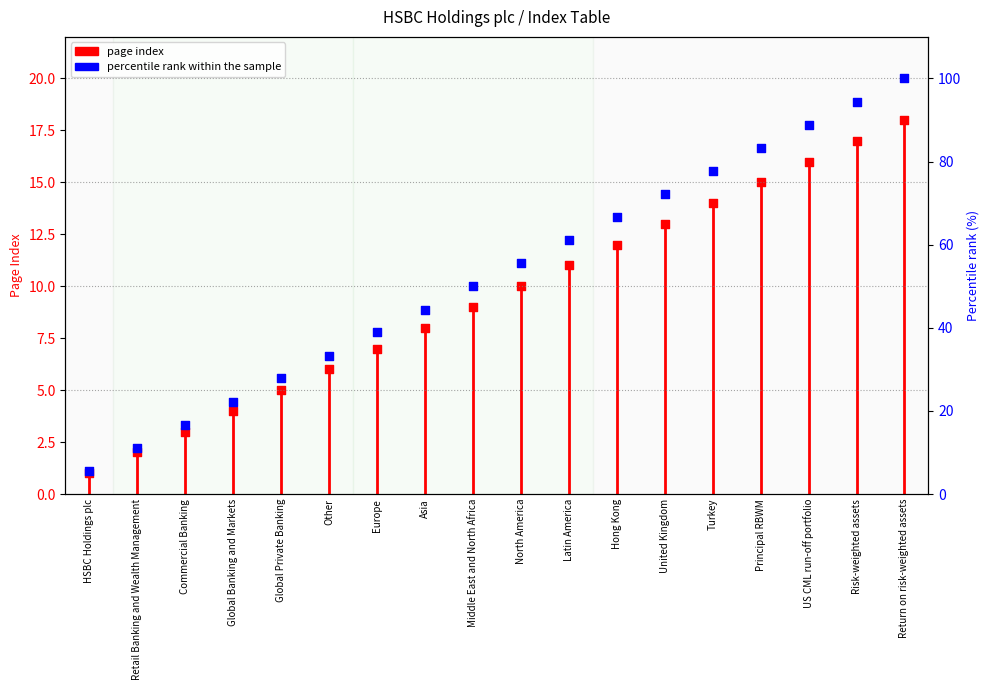

What is the change in value from Middle East and North Africa to Latin America?

+2